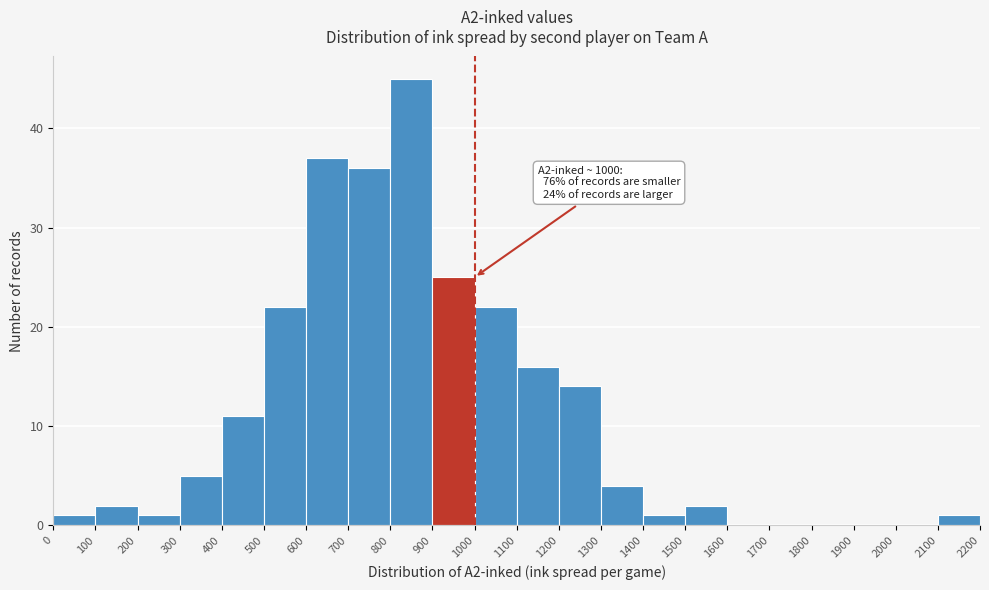

Which range on the x-axis has the tallest bar?

800 to 900